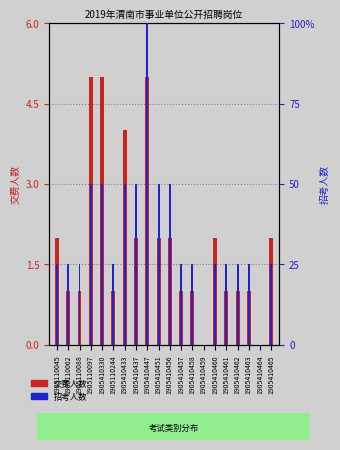

Which has a higher value, 1905410330 or 1905110045?

1905410330